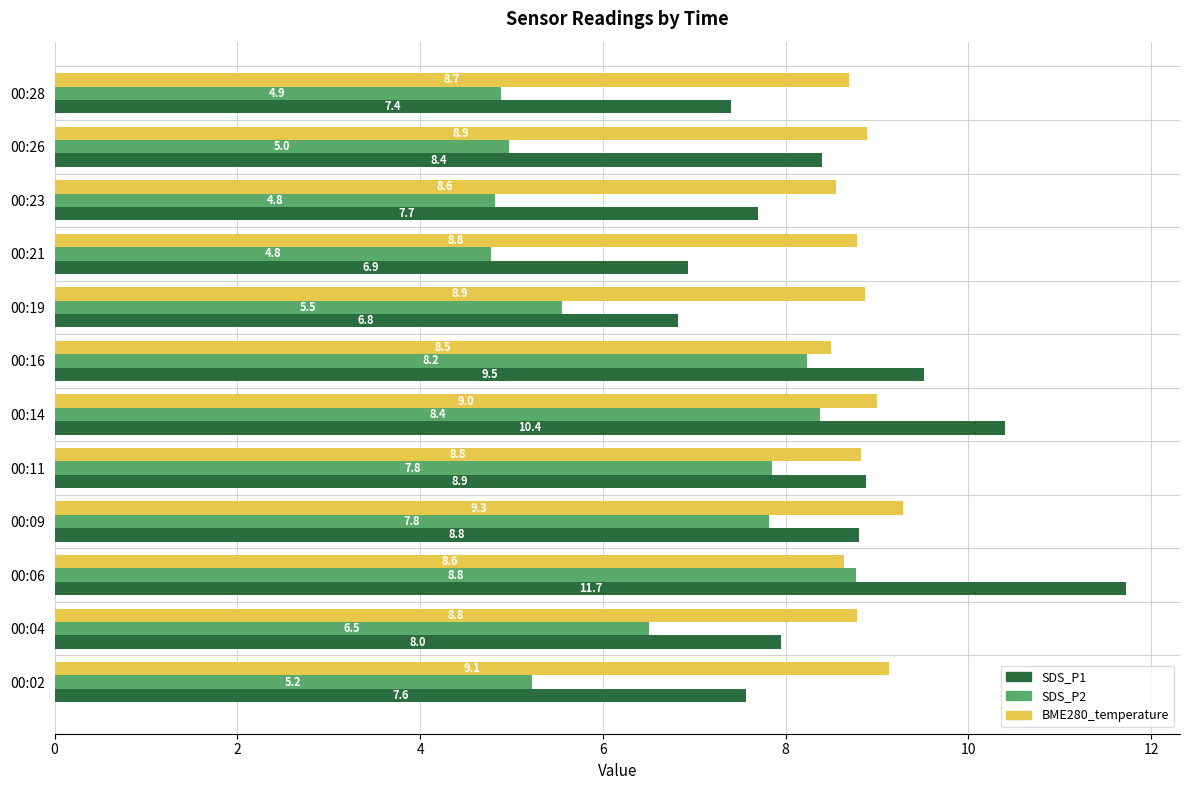

Is it true that BME280_temperature equals 9.0 at 00:14?

True